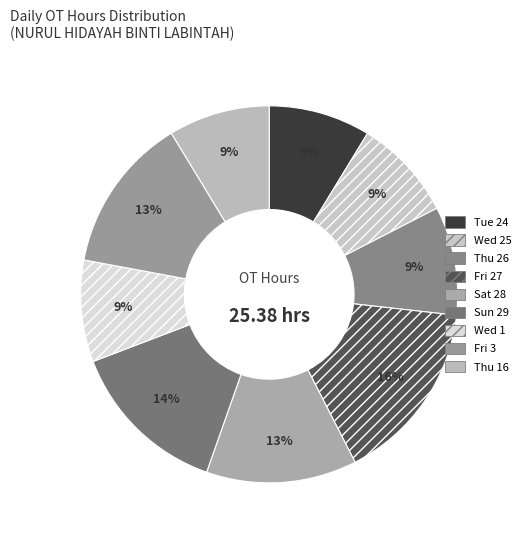

How many segments does this pie chart have?

9